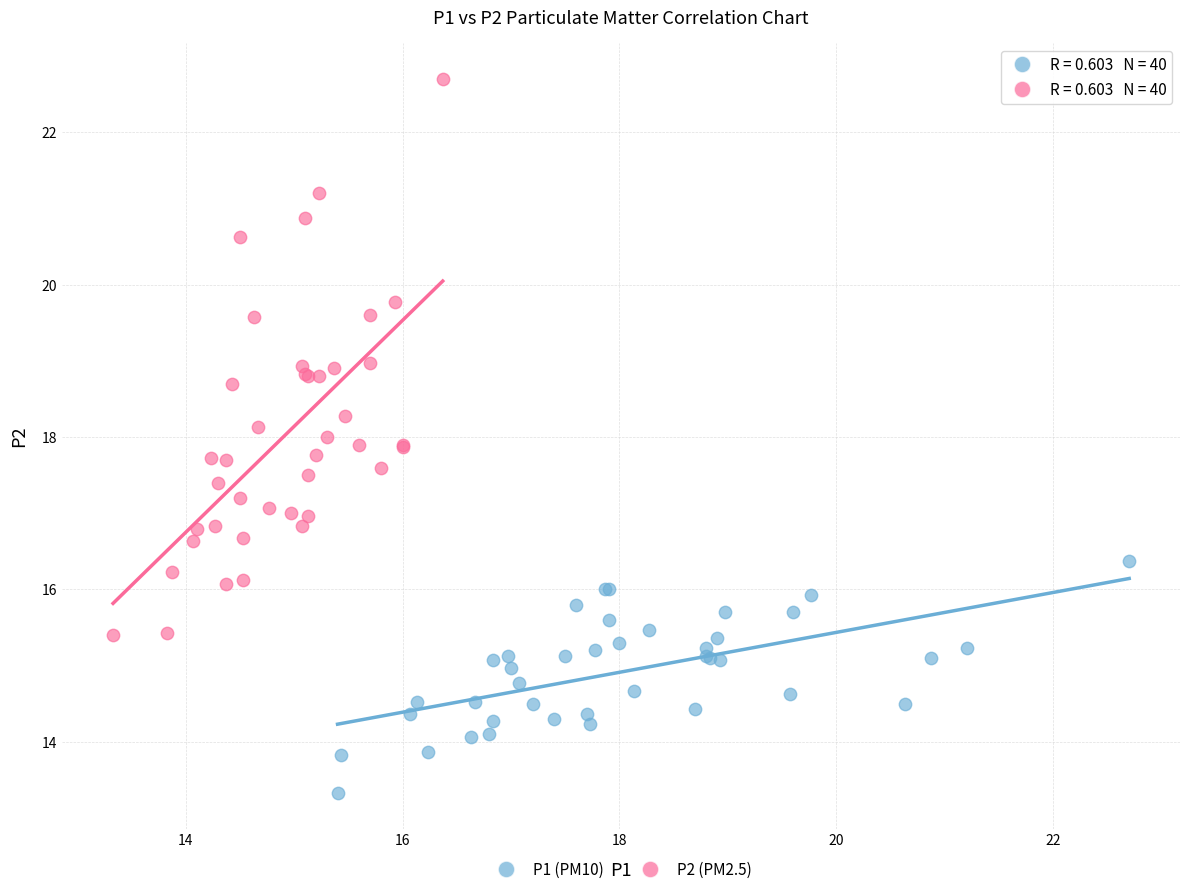

Which series reaches the minimum Y coordinate?

P1 (PM10)